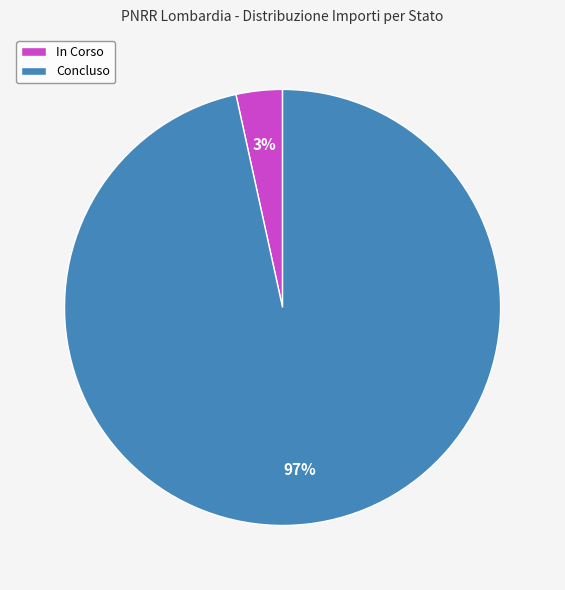

The Concluso slice represents 97% of the pie. True or false?

True